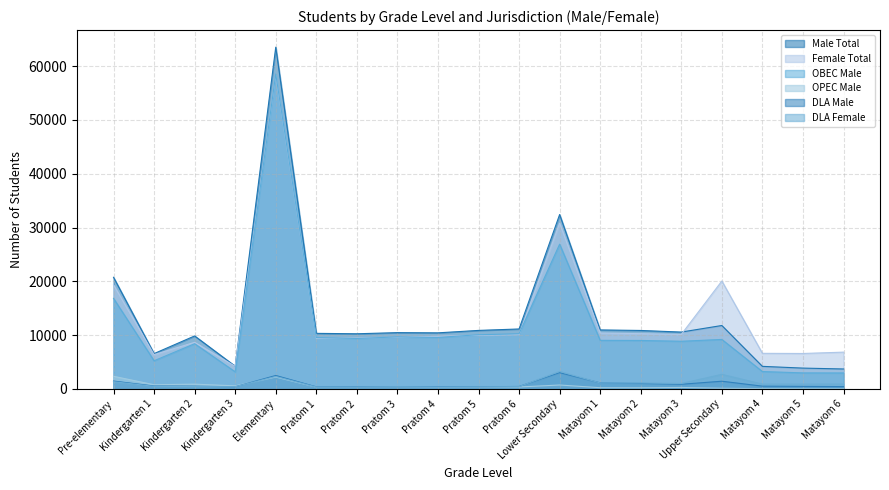

Does the chart have visible grid lines?

Yes